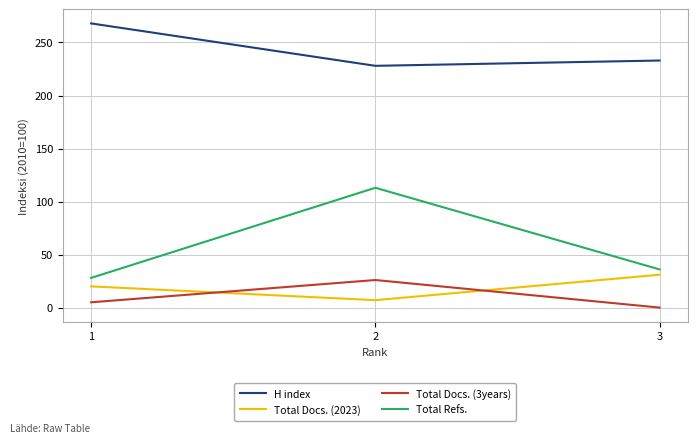

Is the value of Total Refs. at 1 greater than the value of Total Docs. (3years) at 1?

Yes